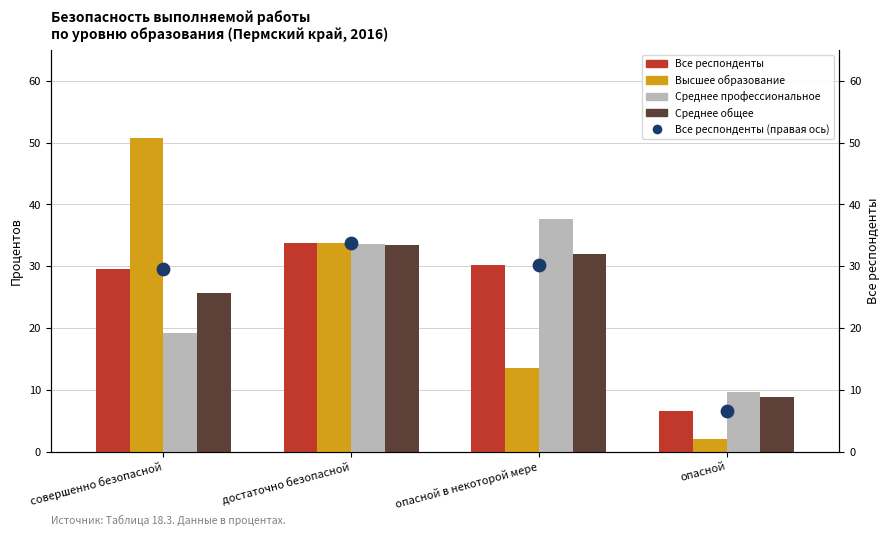

What are all the series names shown in the legend?

Все респонденты, Высшее образование, Среднее профессиональное, Среднее общее, Все респонденты (правая ось)